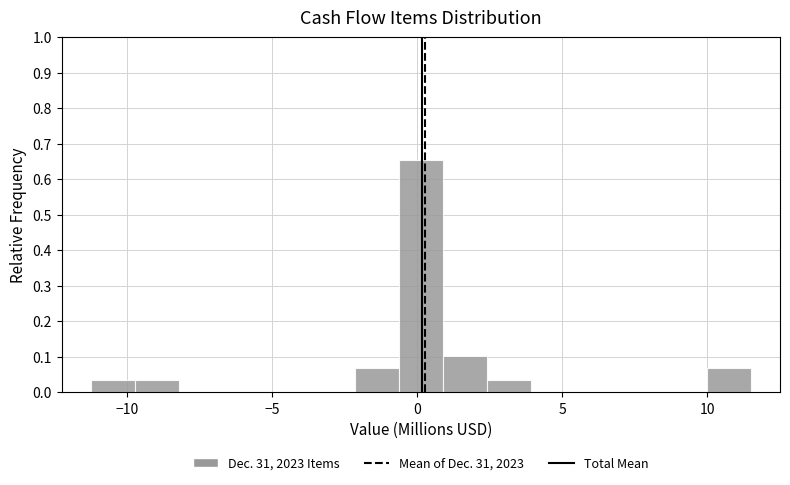

Around what value on the x-axis is the tallest bar? Give the approximate position of its centre, as read against the axis.

0.0